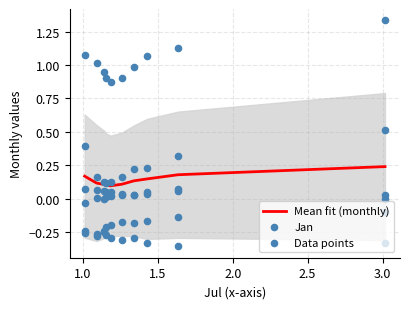

Which series contains the lowest Y value?

Jan